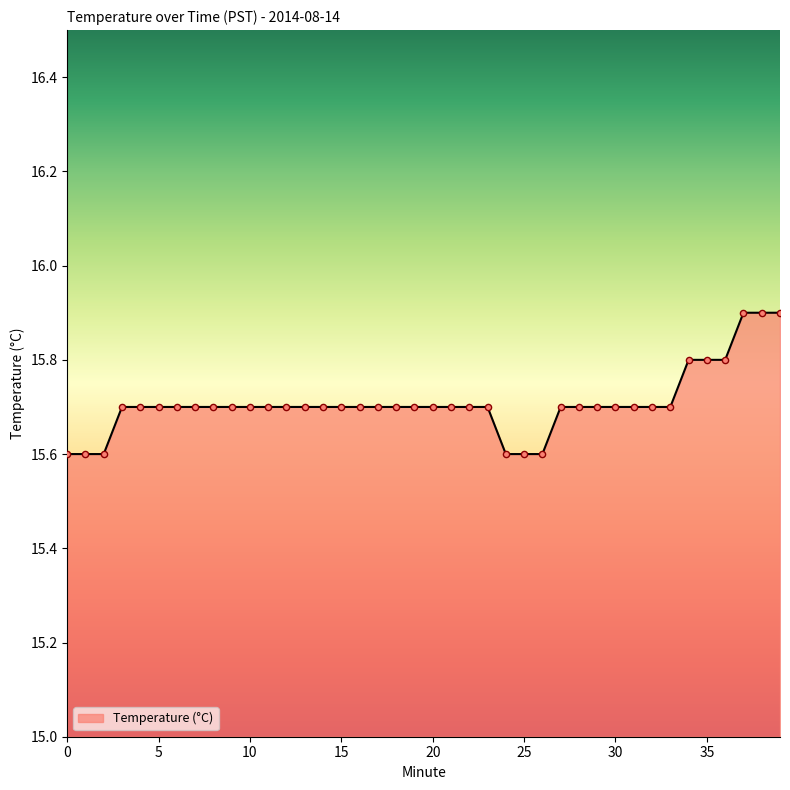

What is the smallest value displayed?

15.6